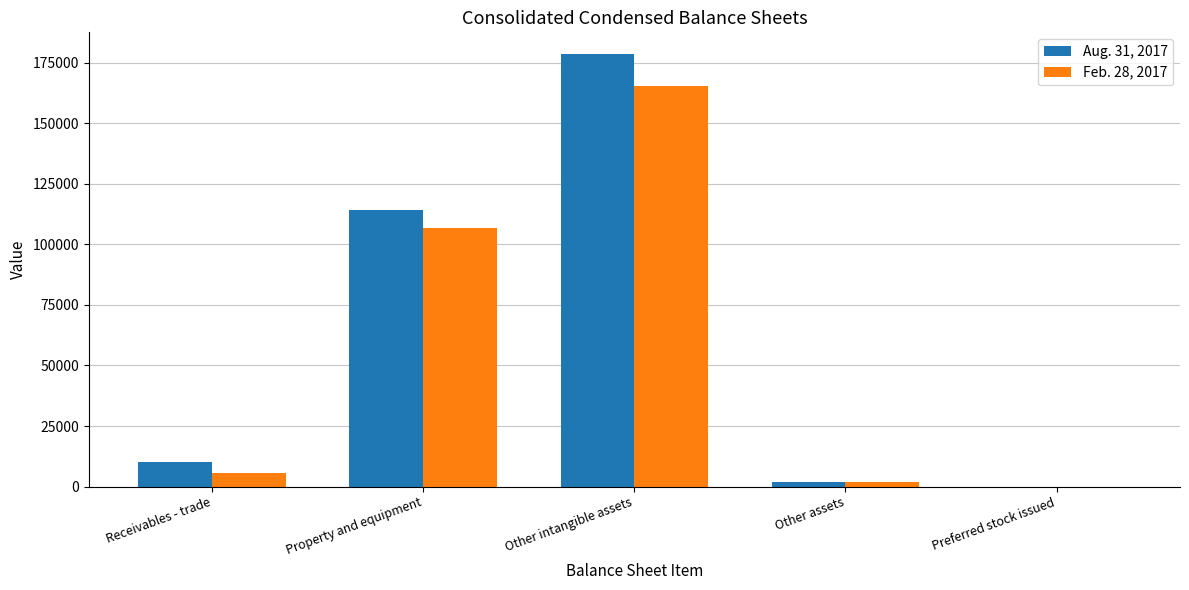

The Aug. 31, 2017 series shows 10300 at Receivables - trade. True or false?

True